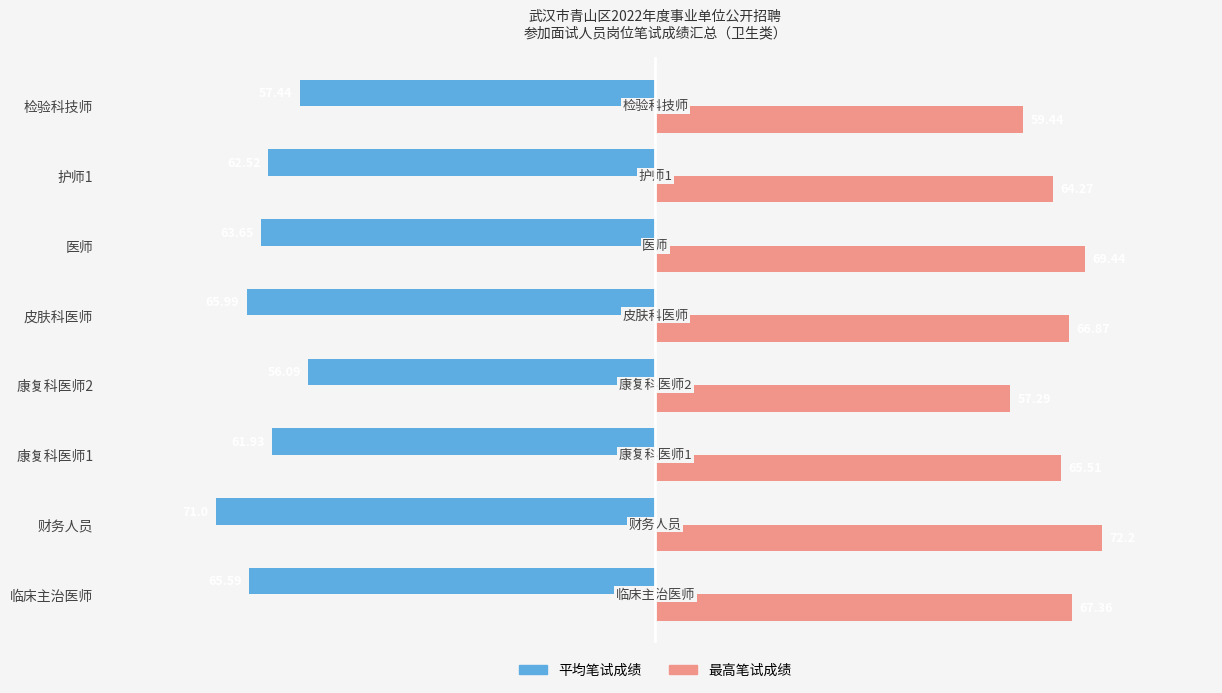

Rank the series by their average value, from lowest to highest.

平均笔试成绩, 最高笔试成绩